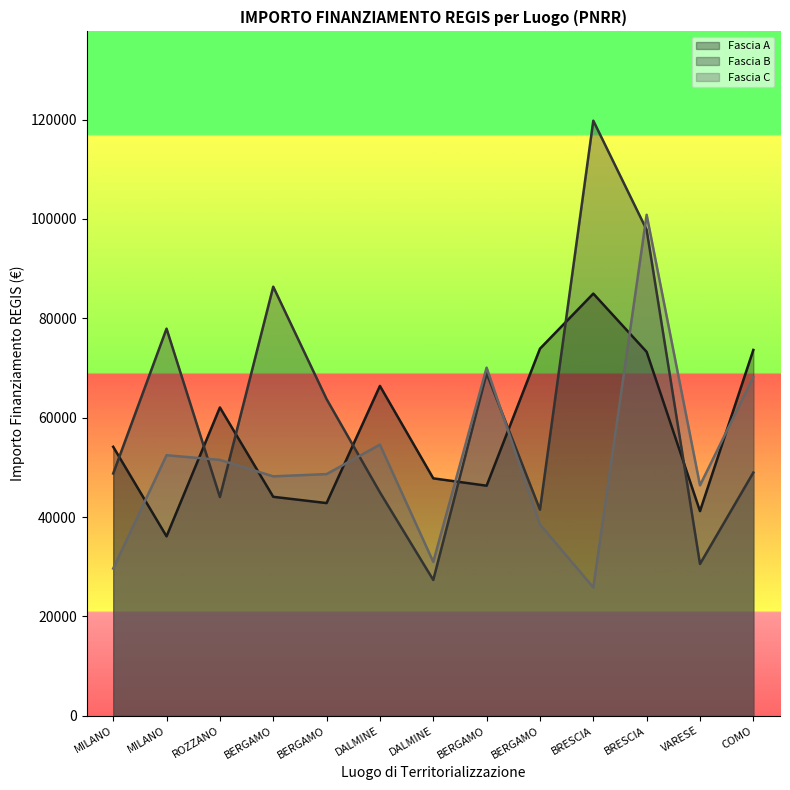

How many data points in Fascia A are above 54144?

7